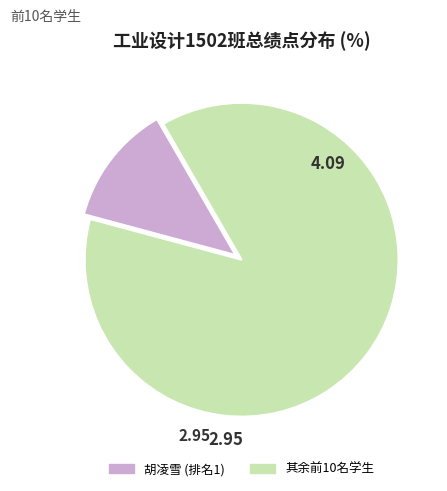

Is there any slice that represents more than half of the pie?

Yes